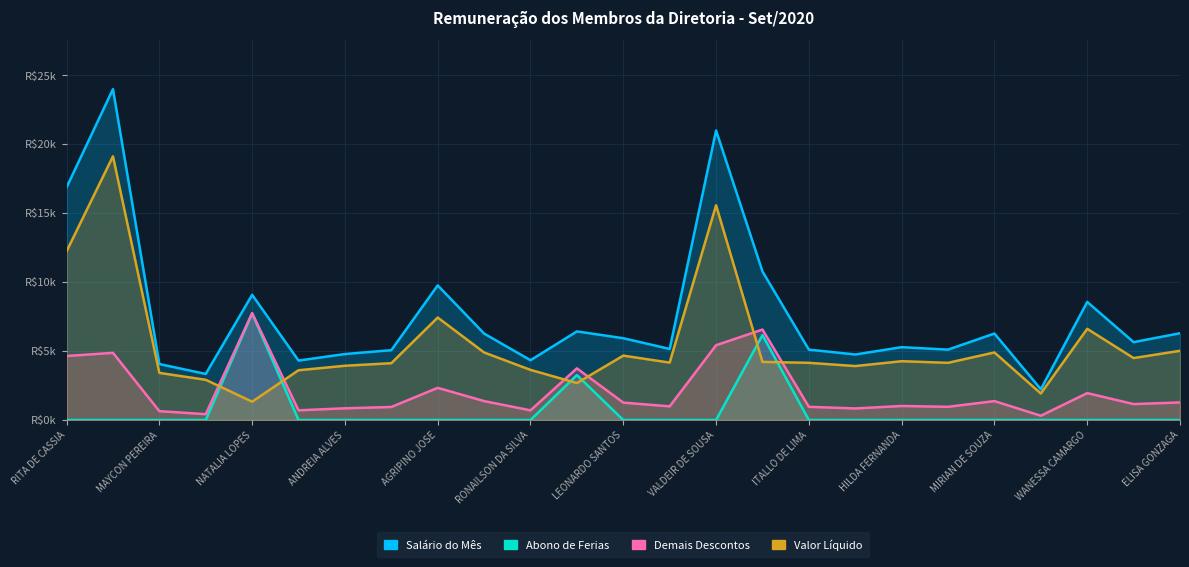

What is the difference between the second highest and minimum values in the Salário do Mês series?

18767.2